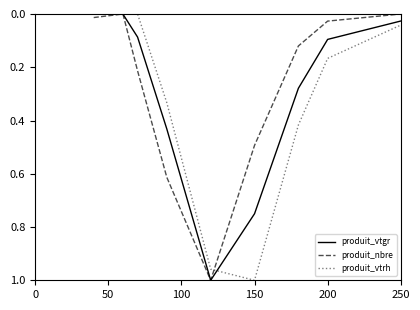

Which category has the highest value in the produit_vtrh series?

150